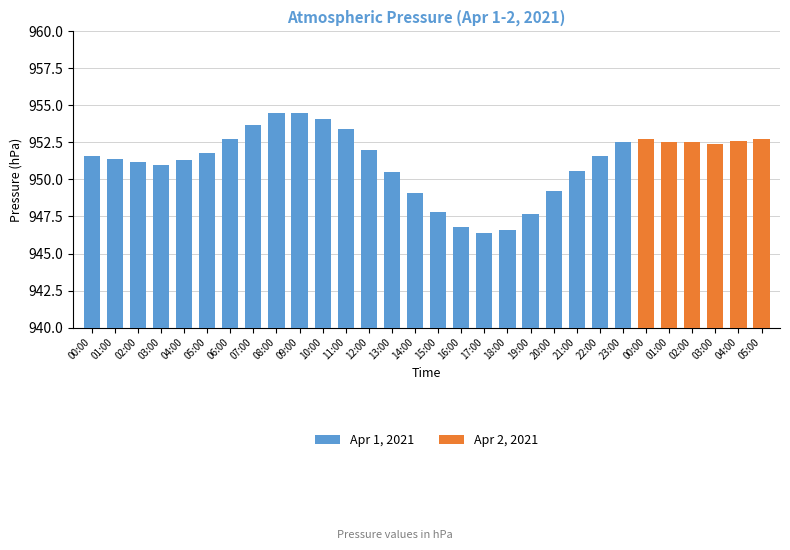

At which label is the value closest to 950?

13:00